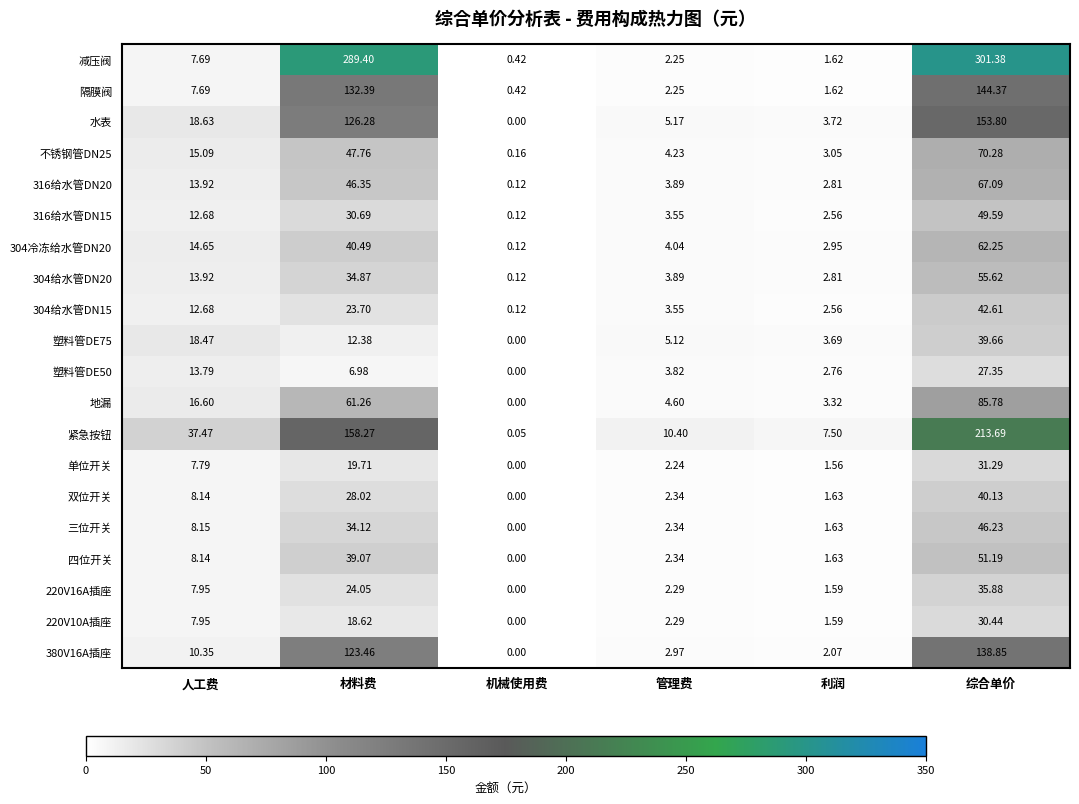

Between 人工费 and 机械使用费, which series saw the biggest shift?

紧急按钮